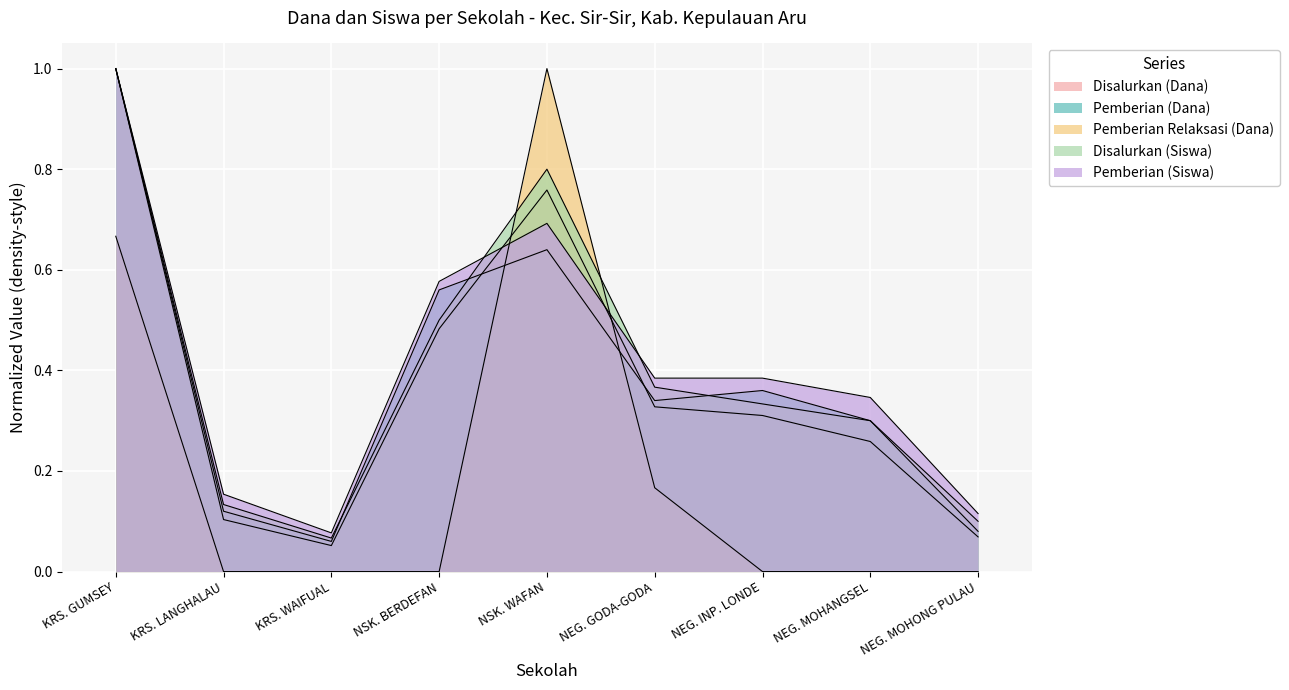

What are all the series names shown in the legend?

Disalurkan (Dana), Pemberian (Dana), Pemberian Relaksasi (Dana), Disalurkan (Siswa), Pemberian (Siswa)